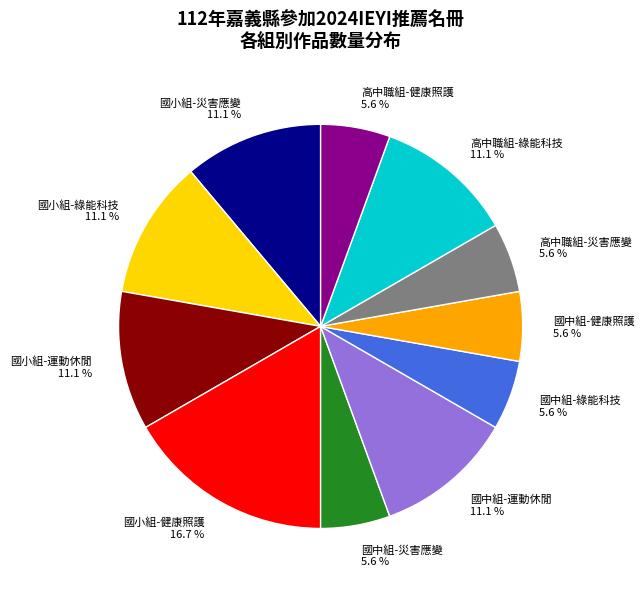

Which category has the biggest portion of the pie?

國小組-健康照護 16.7 %